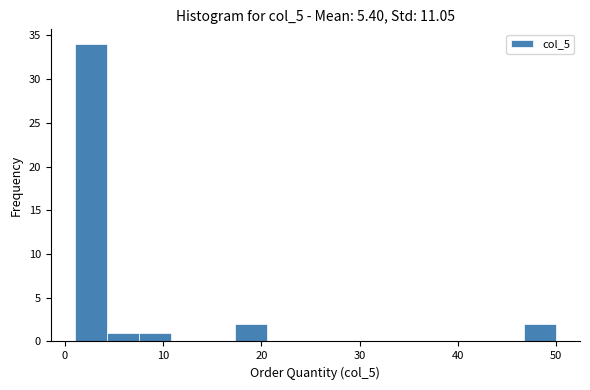

Around what value on the x-axis is the tallest bar? Give the approximate position of its centre, as read against the axis.

3